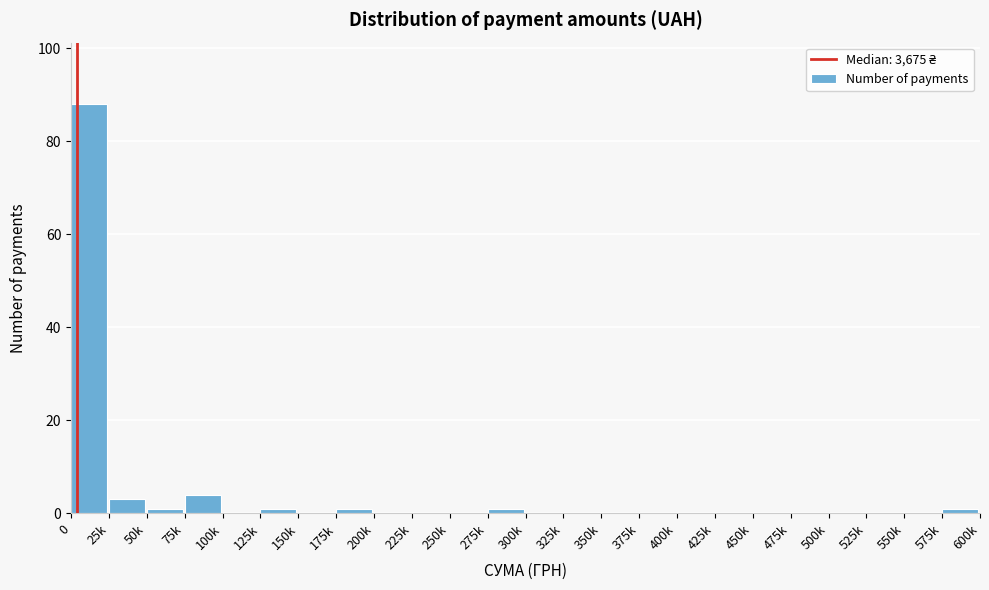

Reading left to right, list all the values displayed in this chart.

0=88	25k=3	50k=1	75k=4	100k=0	125k=1	150k=0	175k=1	200k=0	225k=0	250k=0	275k=1	300k=0	325k=0	350k=0	375k=0	400k=0	425k=0	450k=0	475k=0	500k=0	525k=0	550k=0	575k=1